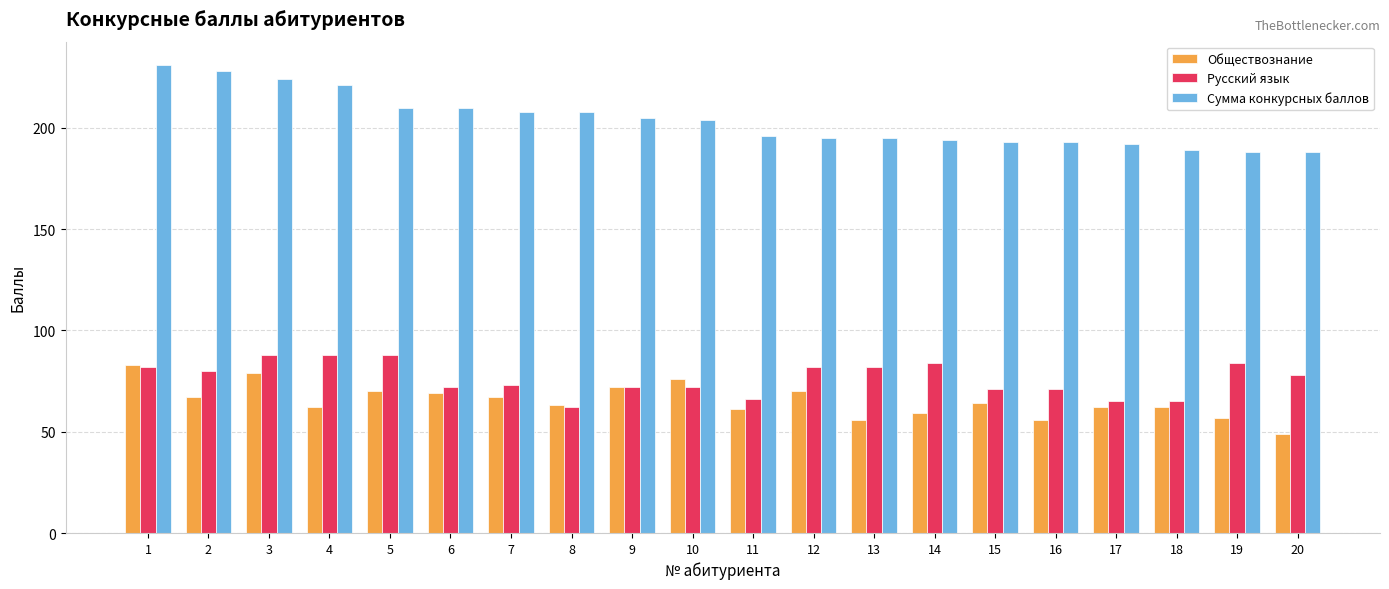

Which series has the largest total across all categories?

Сумма конкурсных баллов